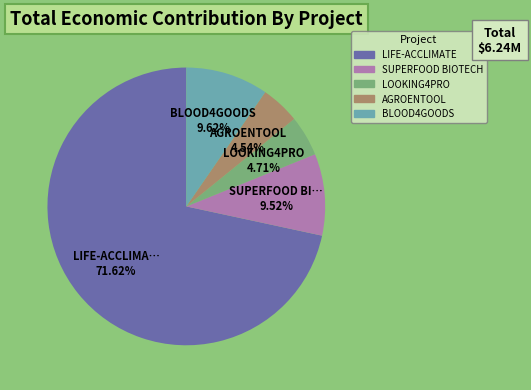

Which category has the biggest portion of the pie?

LIFE-ACCLIMATE